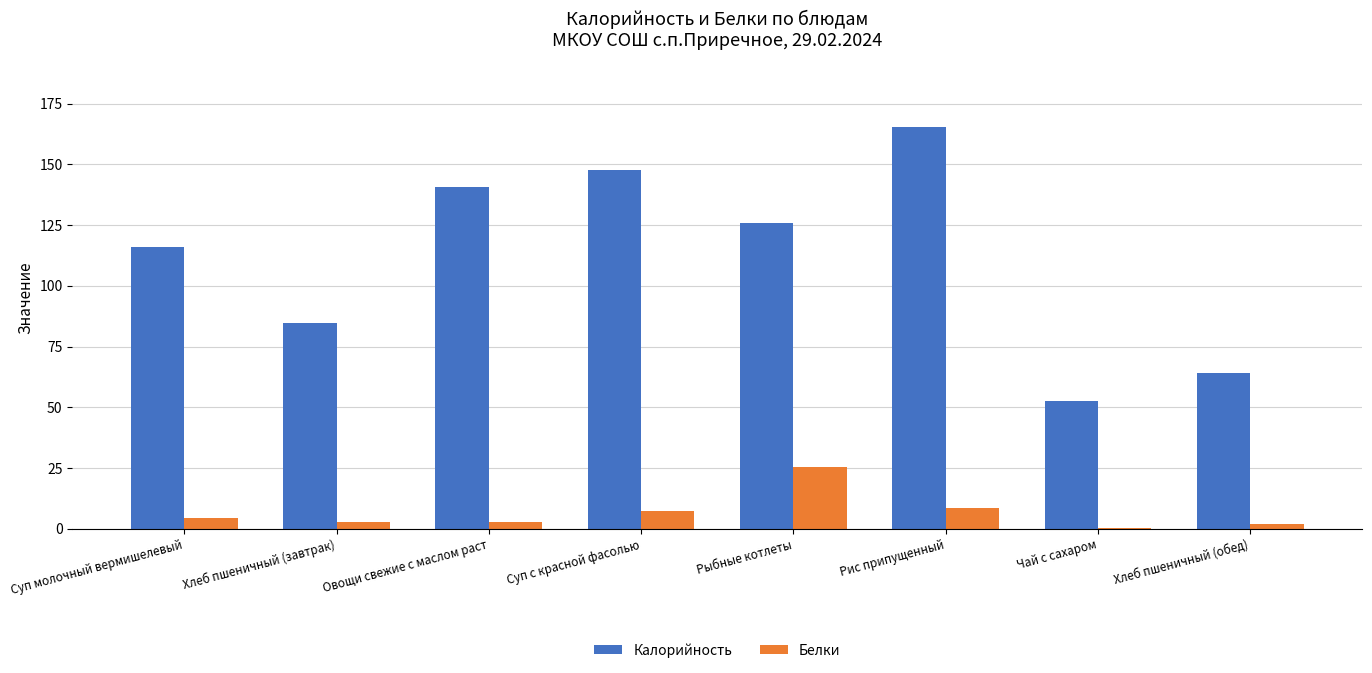

Does the chart contain stacked bars?

No